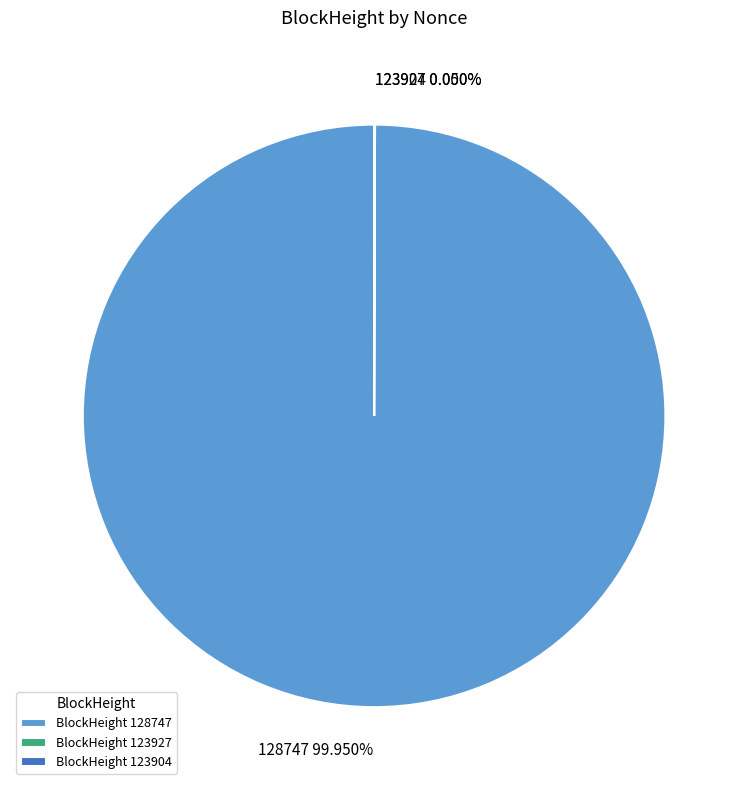

Is there a majority slice in this chart?

Yes